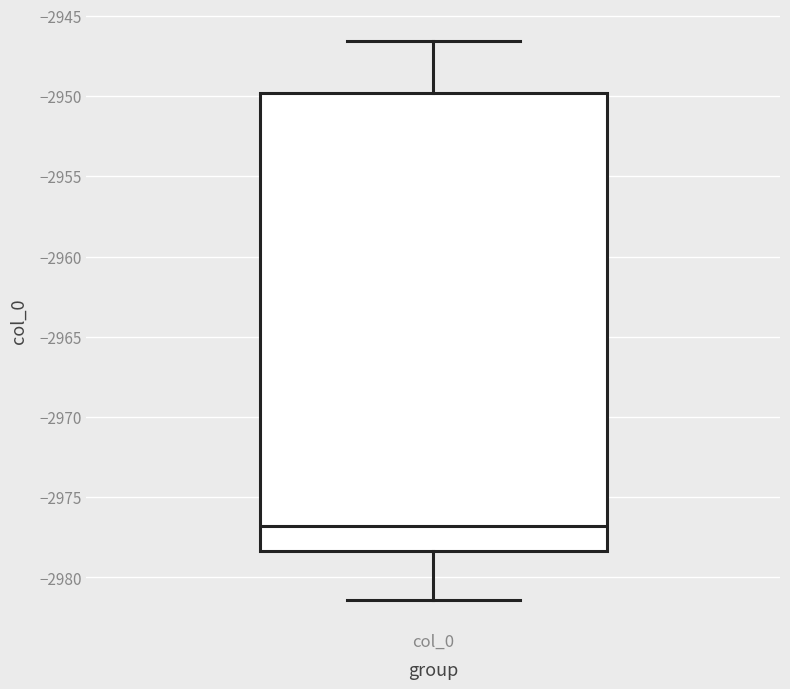

Read this box plot against the y-axis: the position of the median line, the range covered by the box, and the ends of both whiskers. The values are not printed on the chart, so give them approximately, as read against the axis.

median -2977.0, box -2978.5 to -2950.0, whiskers -2981.5 to -2946.5